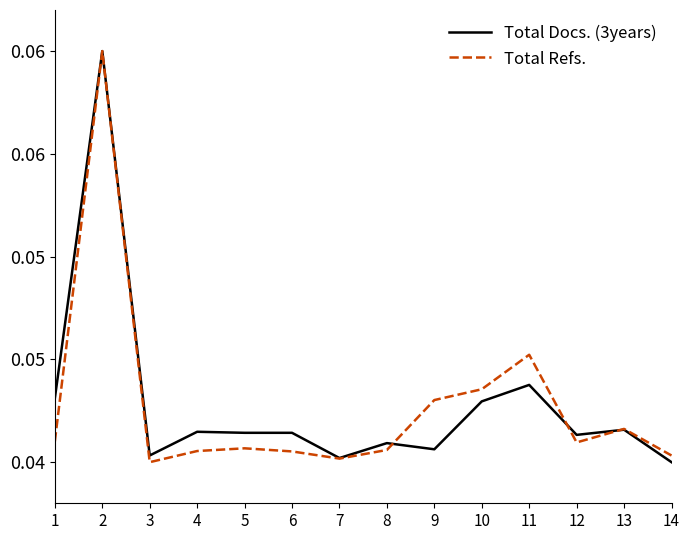

What are all the series names shown in the legend?

Total Docs. (3years), Total Refs.